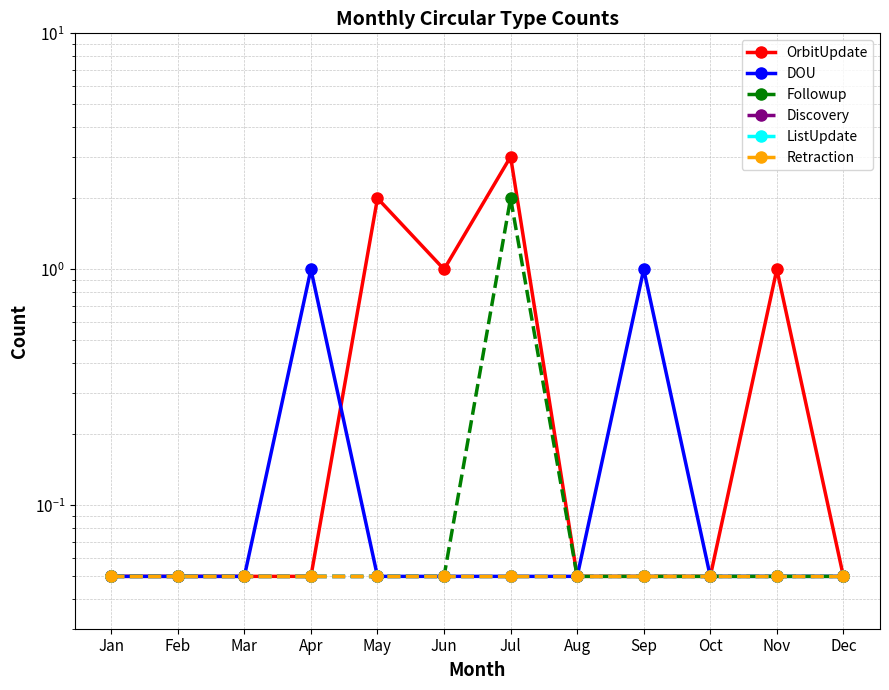

What is the difference between the maximum and second lowest values in the Followup series?

1.9